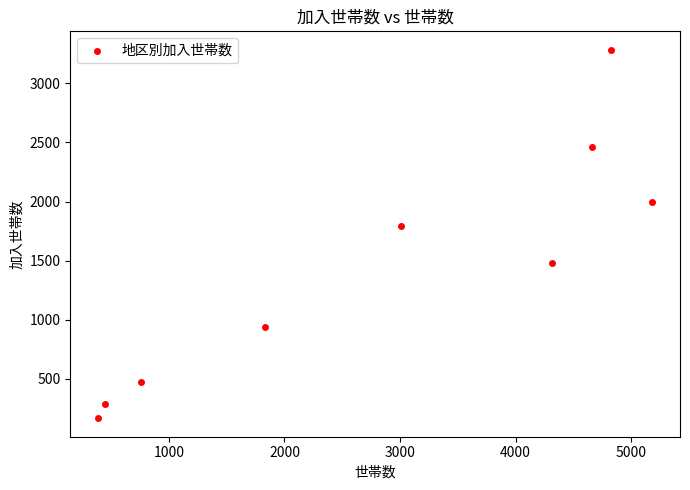

What is the range of X values (max minus min)?

4797